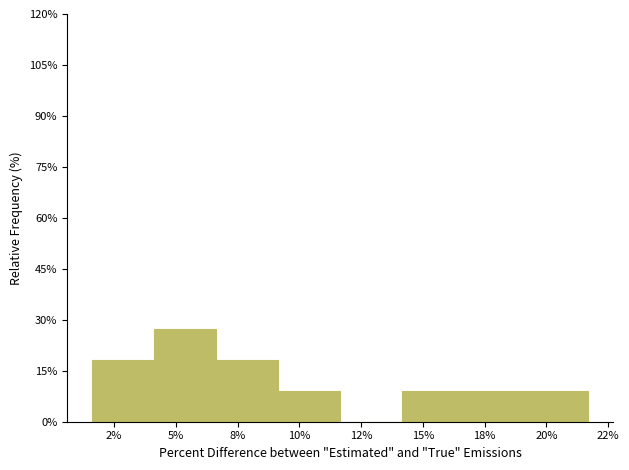

Reading right to left, what are all the values shown in this chart?

20%=9.1	18%=9.1	15%=9.1	12%=0.0	10%=9.1	8%=18.2	5%=27.3	2%=18.2